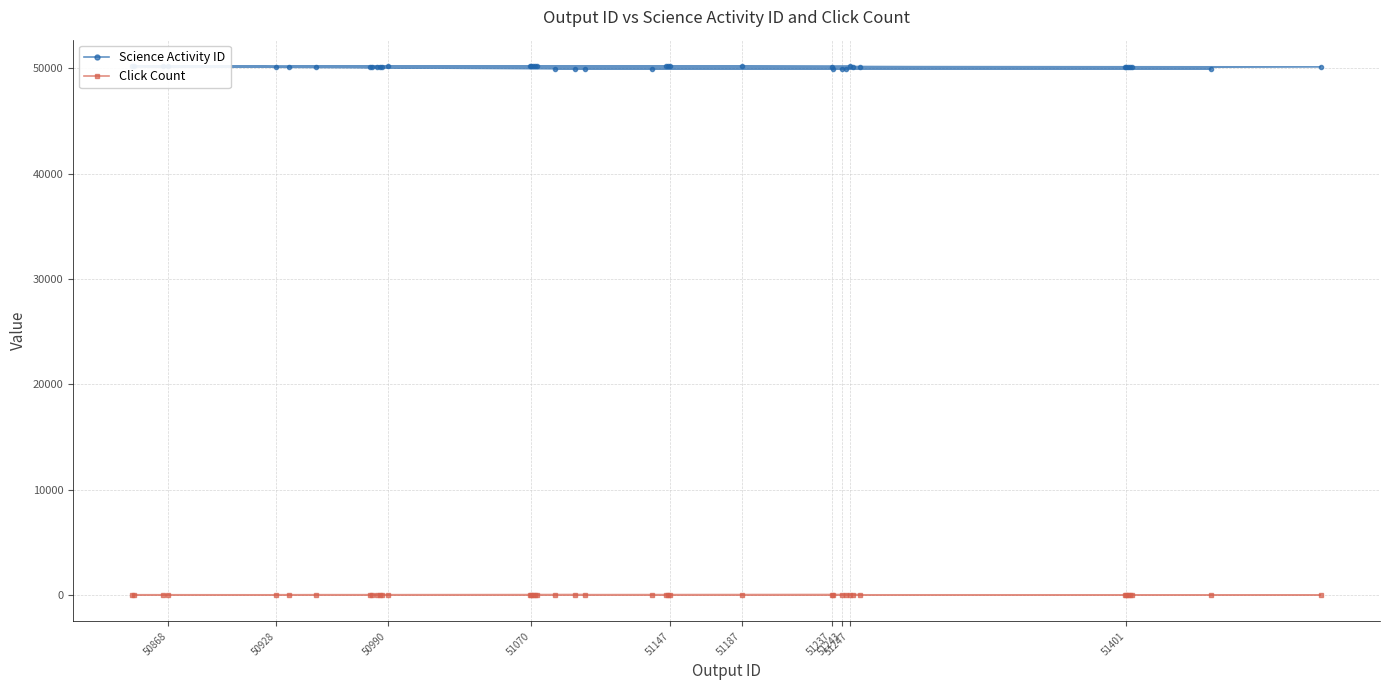

What is the total value across all series at 51247?

50174